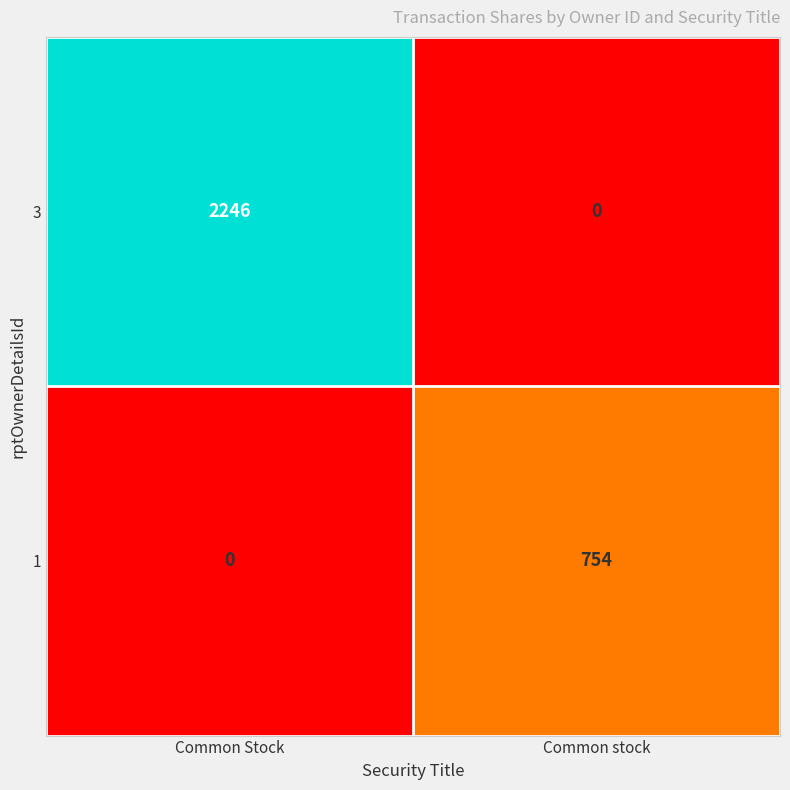

The 1 series shows 754 at Common stock. True or false?

True